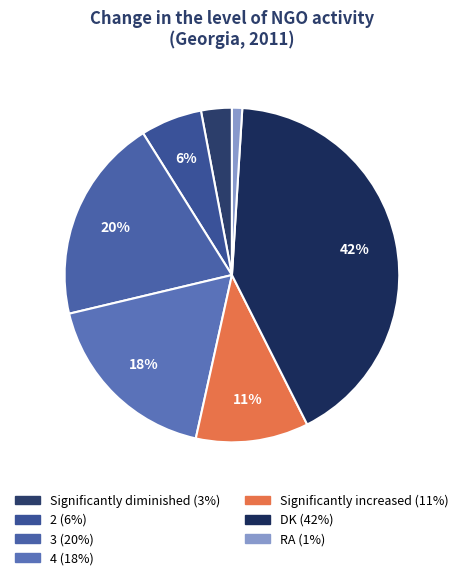

True or false: 2 accounts for 20% of the total.

False